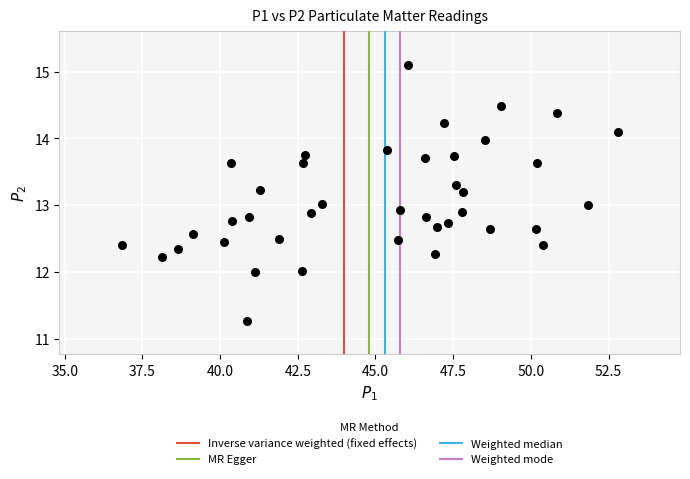

What is the range of Y values (max minus min)?

3.8